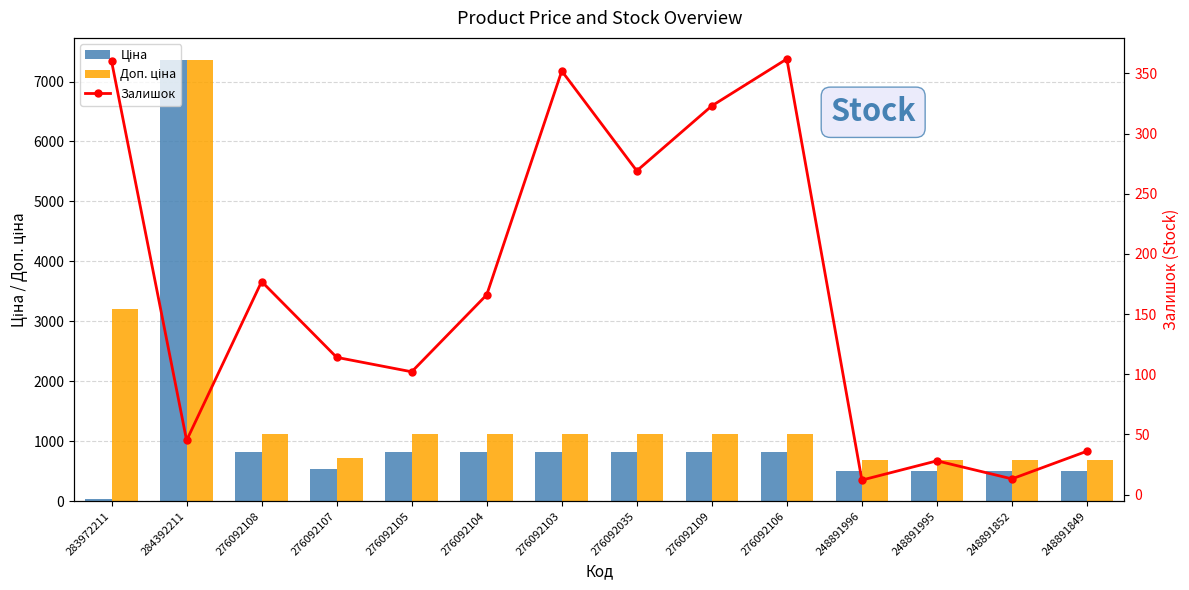

How many data points does each series have?

14